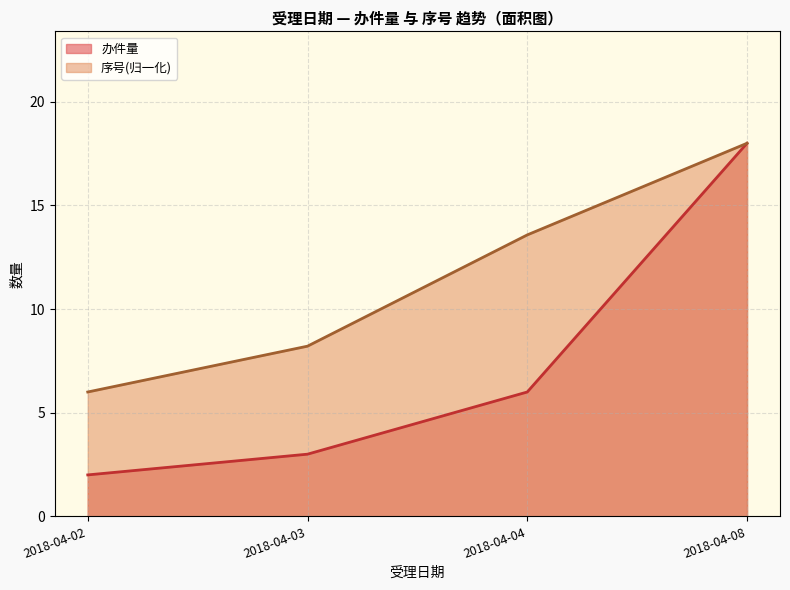

True or false: 办件量 and 序号 cross at least once.

False